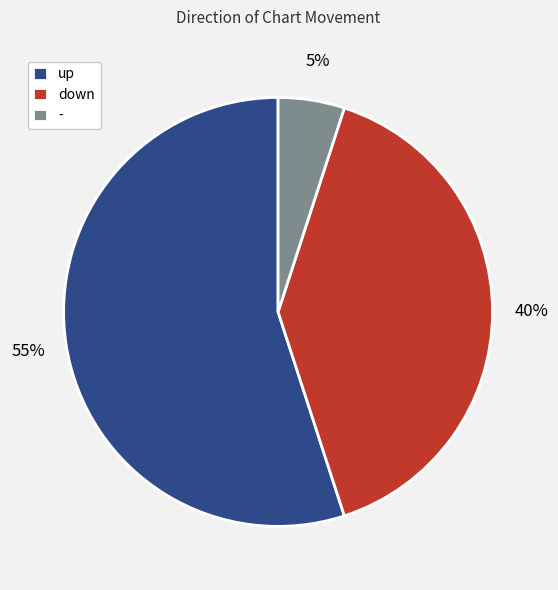

Rank the categories by value from highest to lowest.

up, down, -